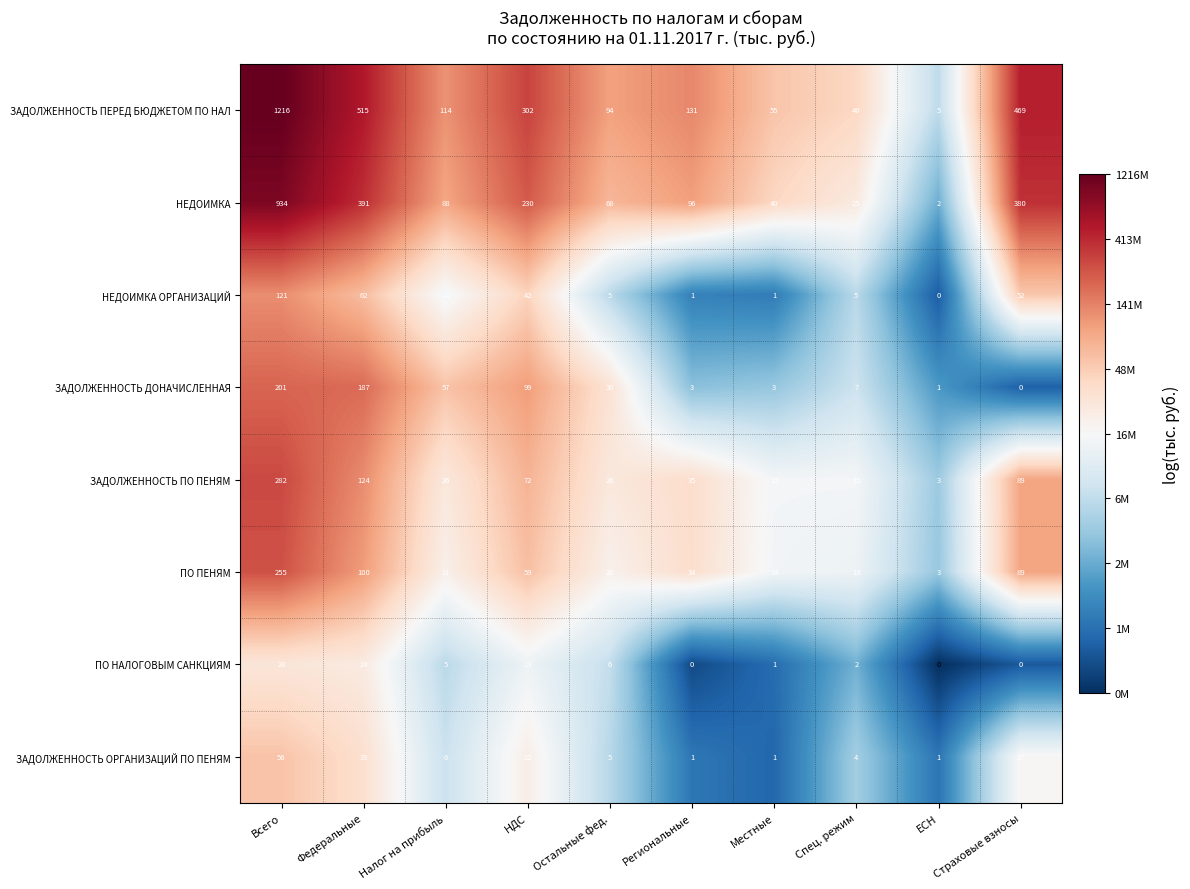

What is the average value of the ЗАДОЛЖЕННОСТЬ ПЕРЕД БЮДЖЕТОМ ПО НАЛ series?

294